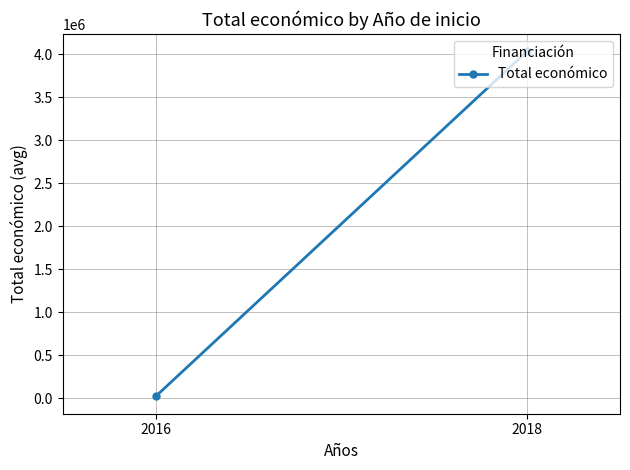

Count the number of data series in this chart.

1